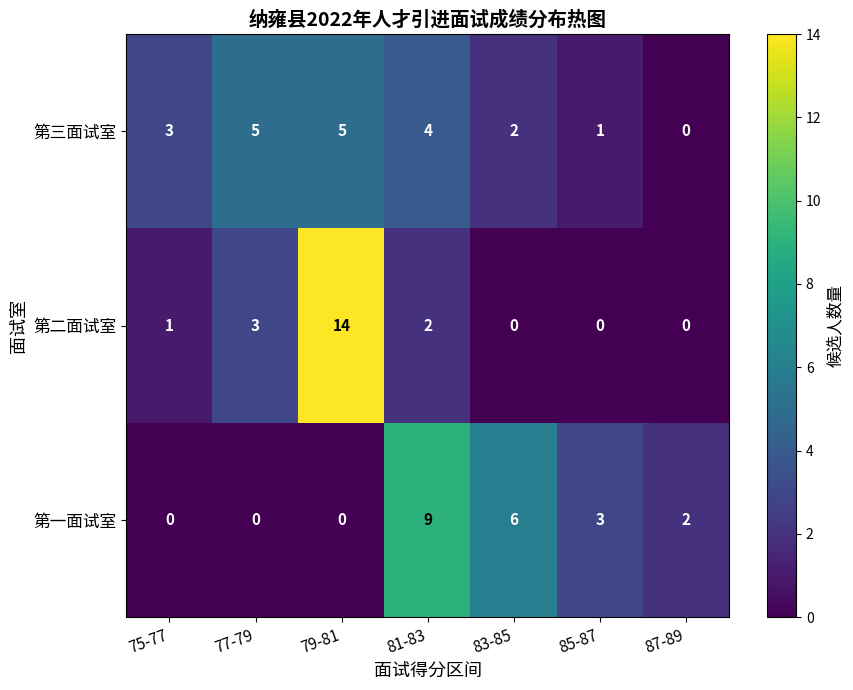

Reading left to right, list all the values displayed in this chart.

第三面试室: 75-77=3	77-79=5	79-81=5	81-83=4	83-85=2	85-87=1	87-89=0
第二面试室: 75-77=1	77-79=3	79-81=14	81-83=2	83-85=0	85-87=0	87-89=0
第一面试室: 75-77=0	77-79=0	79-81=0	81-83=9	83-85=6	85-87=3	87-89=2